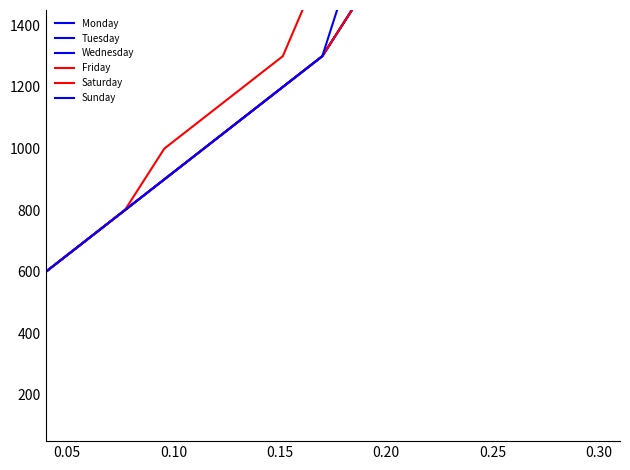

What is the label of the 6th point from the left?

0.30